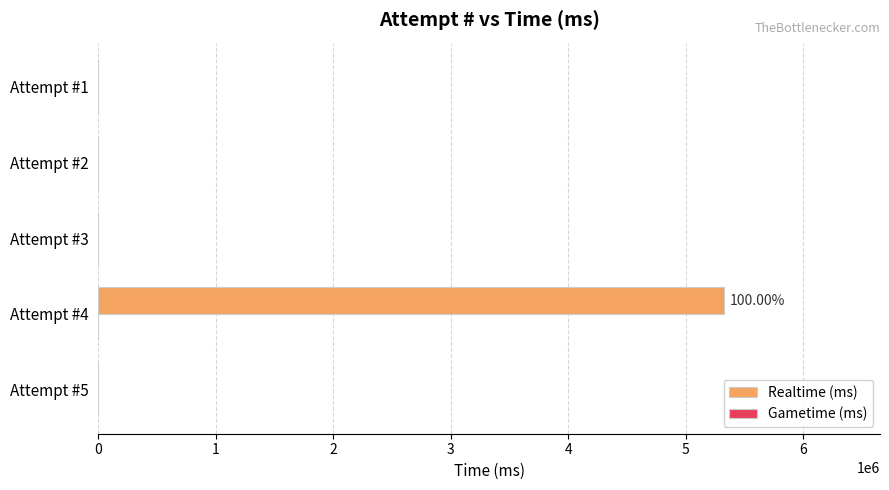

What is the sum of all values?

5324107